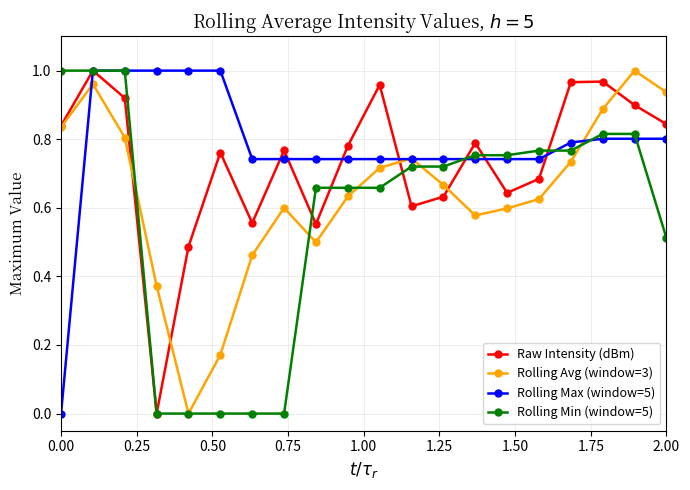

Which series has the largest total across all categories?

Rolling Max (window=5)